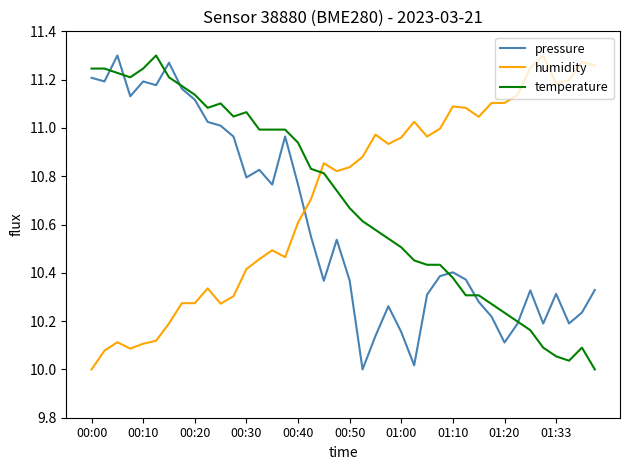

How many intersections are there between humidity and temperature?

1